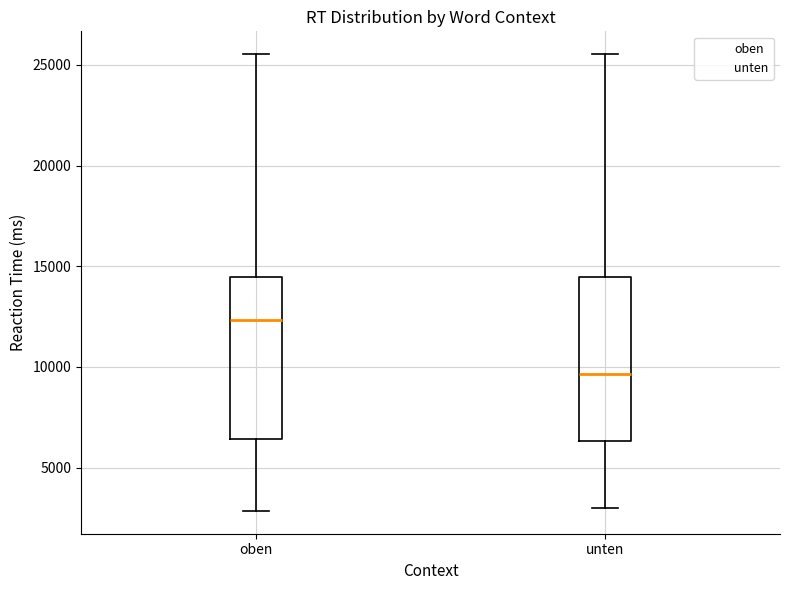

Where is the upper edge of the box for oben on the y-axis? The values are not printed on the chart, so give them approximately, as read against the axis.

14500